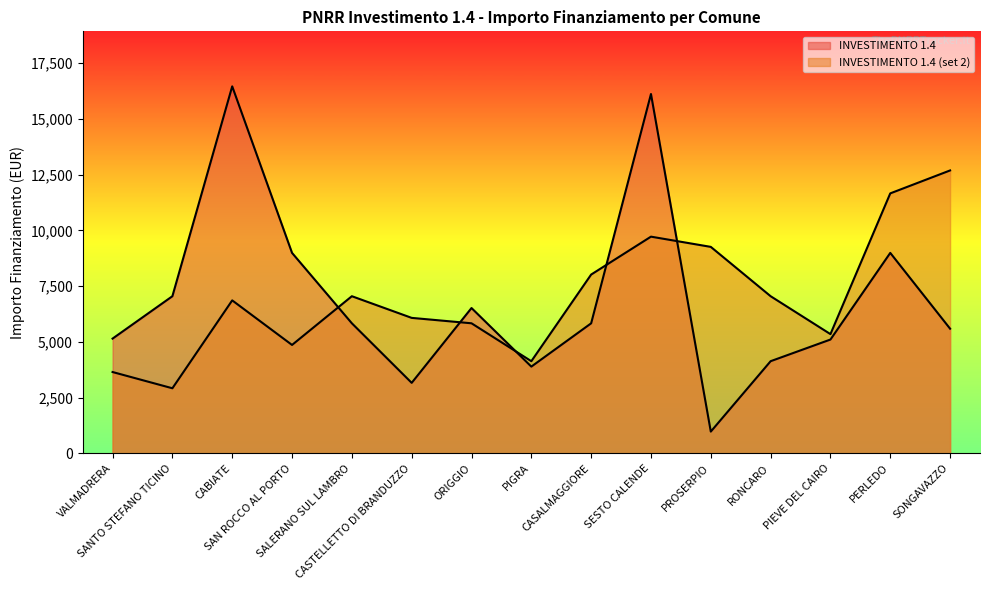

At how many categories does at least one series exceed 13263?

2